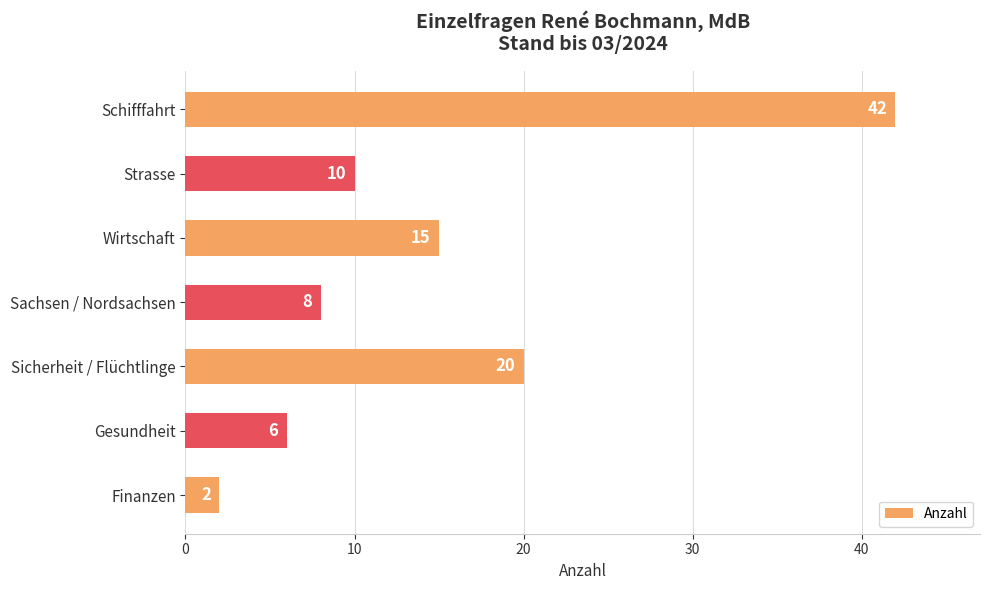

What is the value of the 1st bar from the top?

42